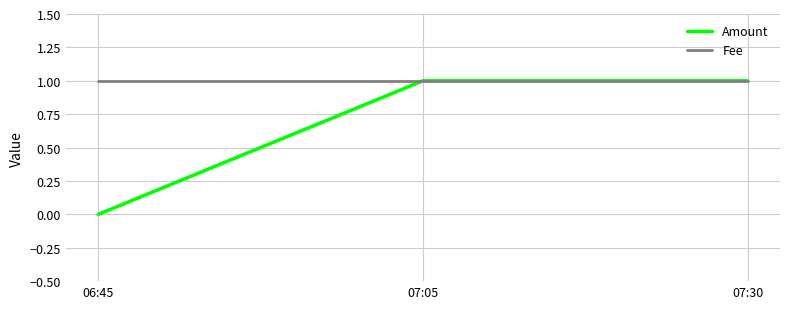

What is the difference between the highest and lowest values at 06:45?

1